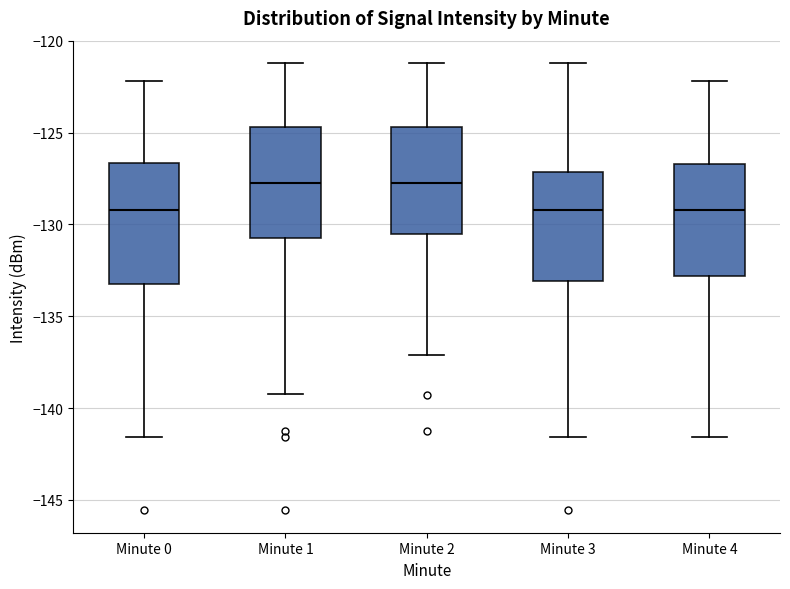

Reading left to right, read every box against the y-axis: the position of its median line, the range the box covers, and the ends of its whiskers. The values are not printed on the chart, so give them approximately, as read against the axis.

Minute 0: median -129.0, box -133.0 to -126.5, whiskers -141.5 to -122.0
Minute 1: median -127.5, box -131.0 to -124.5, whiskers -139.0 to -121.0
Minute 2: median -127.5, box -130.5 to -124.5, whiskers -137.0 to -121.0
Minute 3: median -129.0, box -133.0 to -127.0, whiskers -141.5 to -121.0
Minute 4: median -129.0, box -133.0 to -126.5, whiskers -141.5 to -122.0